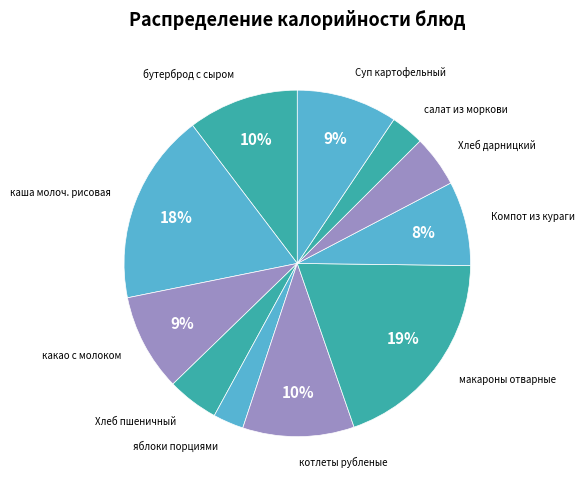

How many segments does this pie chart have?

11